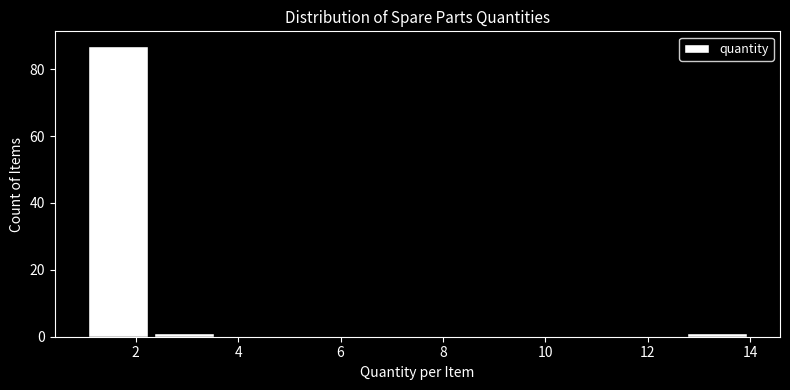

Reading left to right, transcribe this chart: for each bar, give the range it covers on the x-axis and its height. Neither the bar edges nor the heights are printed on the chart, so give them approximately, as read against the axes.

1.0 to 2.3: 88
2.3 to 3.6: under 2
3.6 to 4.9: 0
4.9 to 6.2: 0
6.2 to 7.5: 0
7.5 to 8.8: 0
8.8 to 10.1: 0
10.1 to 11.4: 0
11.4 to 12.7: 0
12.7 to 14.0: under 2